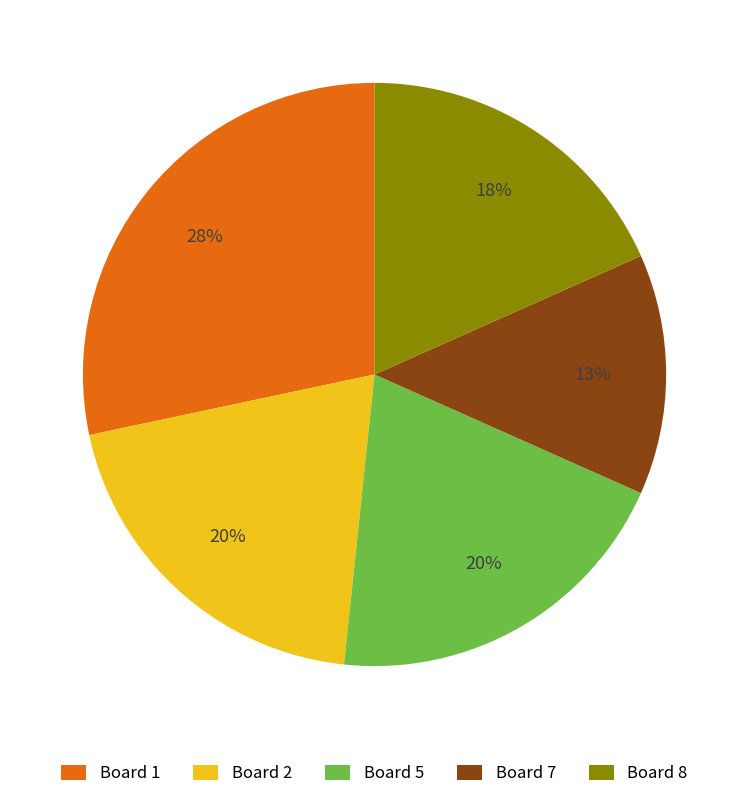

To the nearest percent, what portion does Board 5 represent?

20%